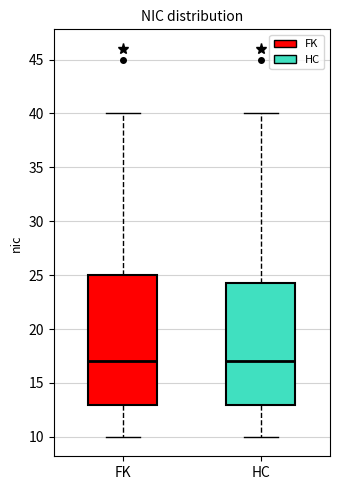

Which box is the tallest, from its lower edge to its upper edge?

FK